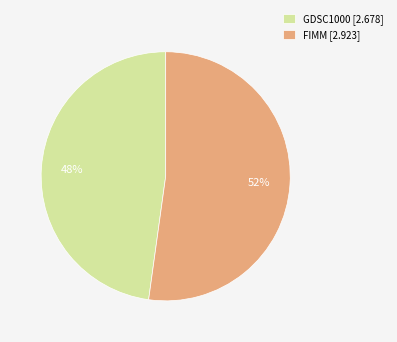

Which category accounts for the majority?

FIMM